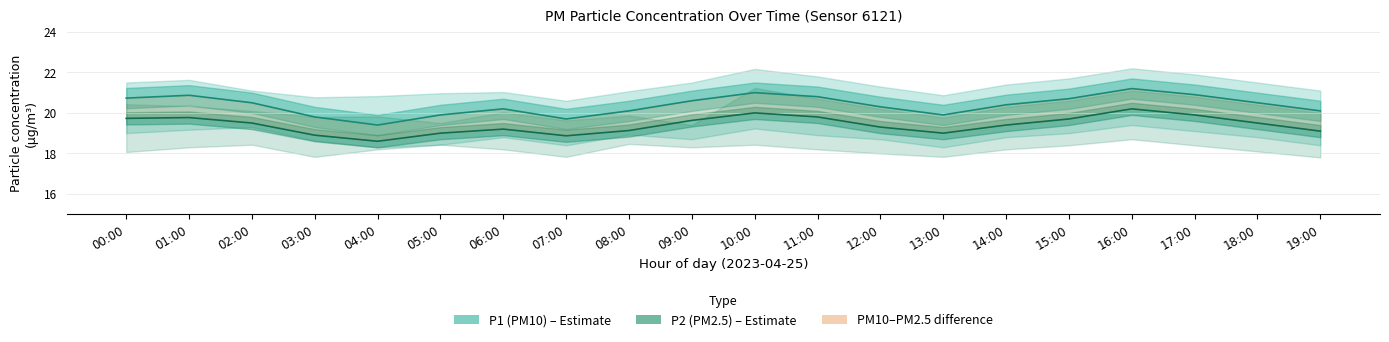

What is the value of the P2 (PM2.5) point at the 9th from the left?

19.1